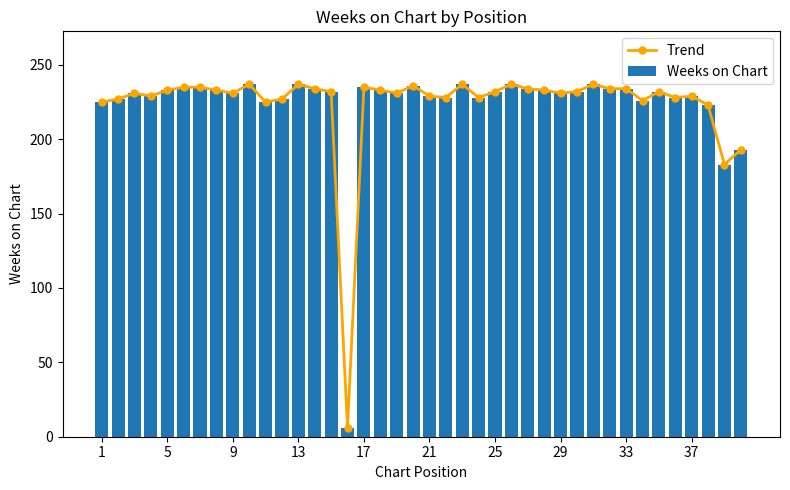

What are all the series names shown in the legend?

Trend, Weeks on Chart